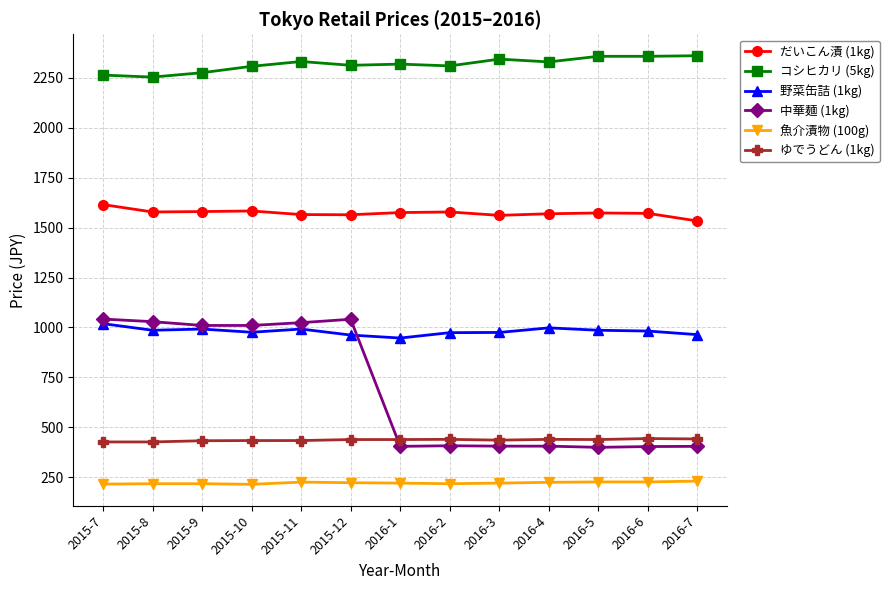

What is the sum of all 中華麺 (1kg) values?

8990